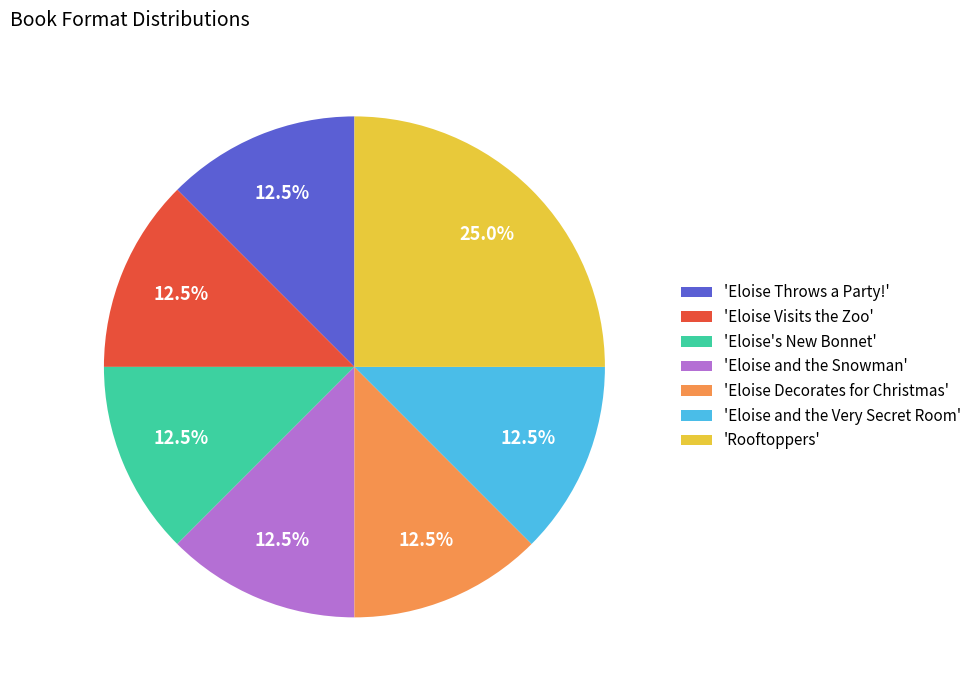

Between 'Rooftoppers' and 'Eloise's New Bonnet', which is larger?

'Rooftoppers'